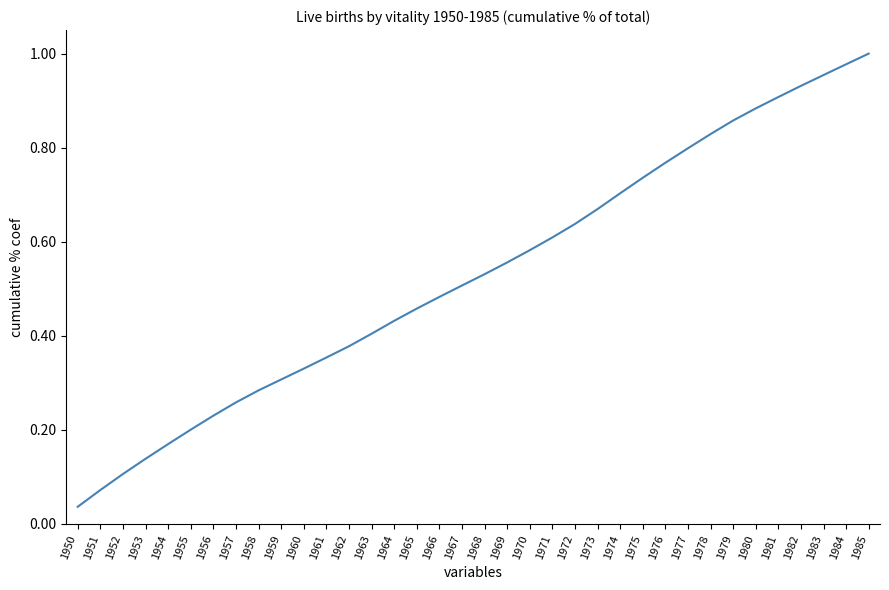

List the labels in order of value, smallest first.

1950, 1951, 1952, 1953, 1954, 1955, 1956, 1957, 1958, 1959, 1960, 1961, 1962, 1963, 1964, 1965, 1966, 1967, 1968, 1969, 1970, 1971, 1972, 1973, 1974, 1975, 1976, 1977, 1978, 1979, 1980, 1981, 1982, 1983, 1984, 1985